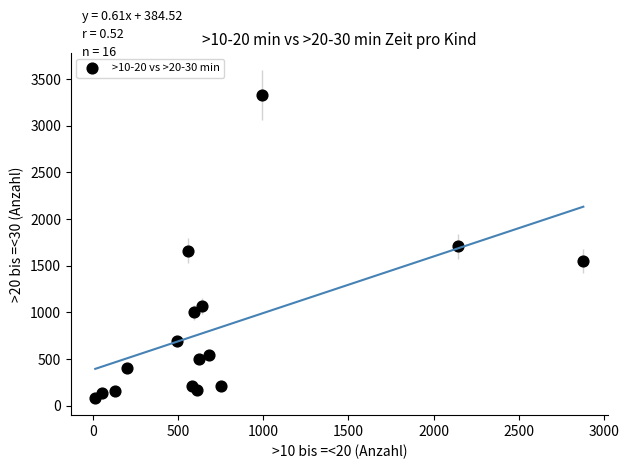

What is the range of Y values (max minus min)?

3253